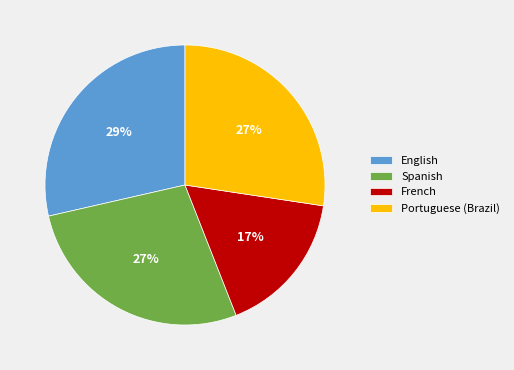

Does English represent more than half of the total?

No